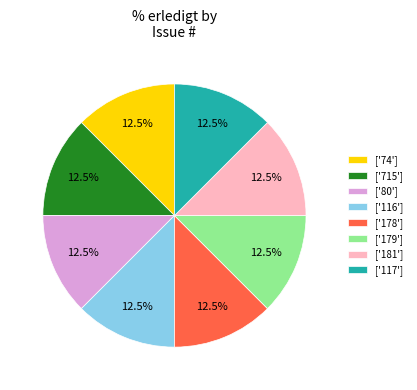

Combined, do ['715'] and ['74'] account for over 50%?

No